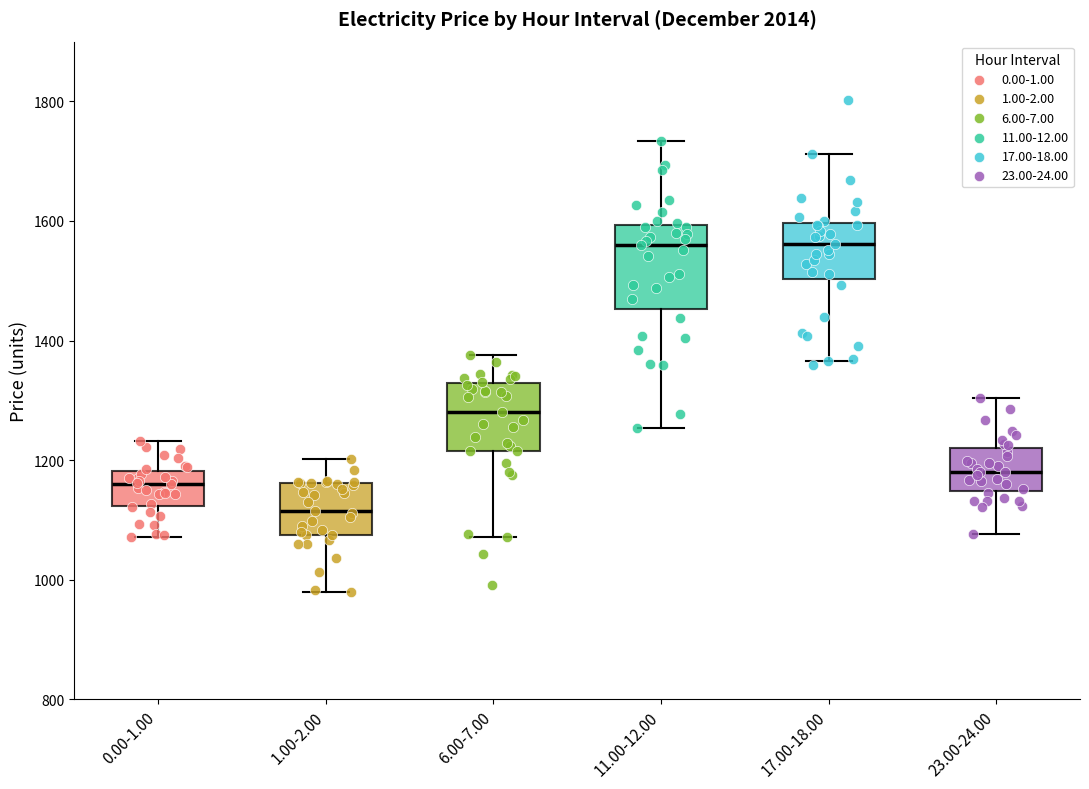

Reading left to right, transcribe this box plot: for each box, give where its median line is, the range the box spans, and where its two whiskers end, as read against the y-axis. The values are not printed on the chart, so give them approximately, as read against the axis.

0.00-1.00: median 1160, box 1120 to 1180, whiskers 1080 to 1240
1.00-2.00: median 1120, box 1080 to 1160, whiskers 980 to 1200
6.00-7.00: median 1280, box 1220 to 1320, whiskers 1080 to 1380
11.00-12.00: median 1560, box 1460 to 1600, whiskers 1260 to 1740
17.00-18.00: median 1560, box 1500 to 1600, whiskers 1360 to 1720
23.00-24.00: median 1180, box 1140 to 1220, whiskers 1080 to 1300